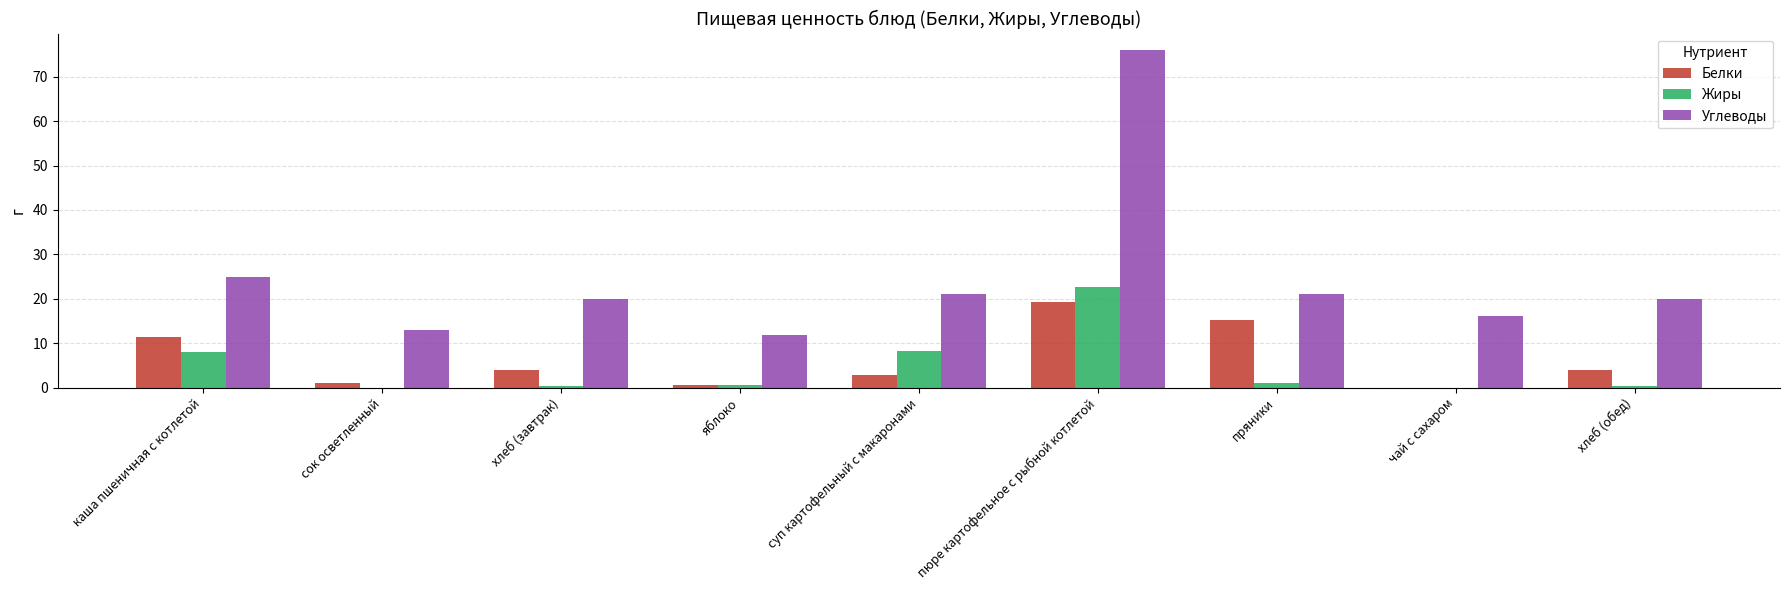

The Углеводы series shows 19.9 at хлеб (завтрак). True or false?

True